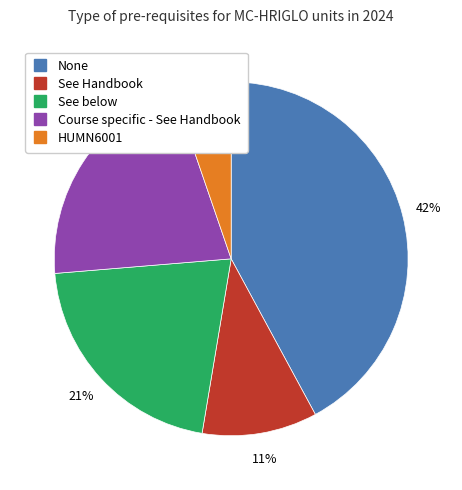

Is it true that Course specific - See Handbook is 21% of the pie?

True